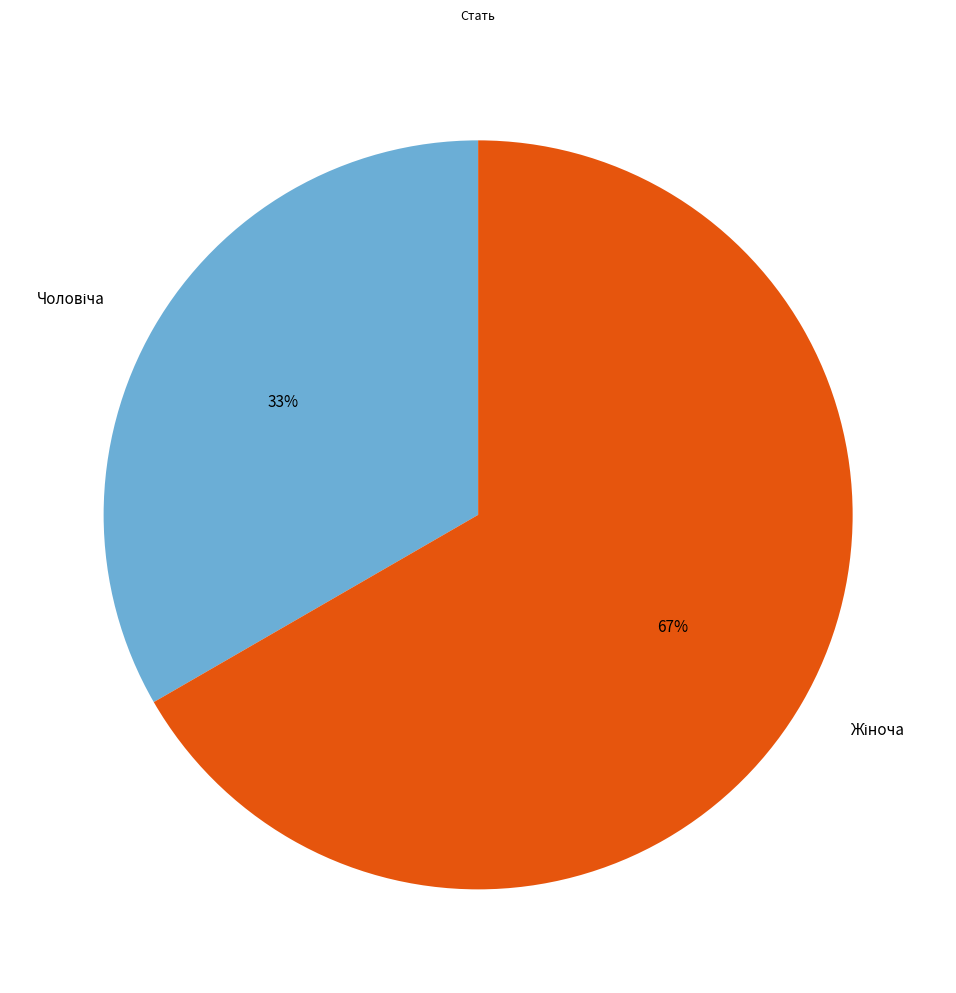

Is there any slice that represents more than half of the pie?

Yes